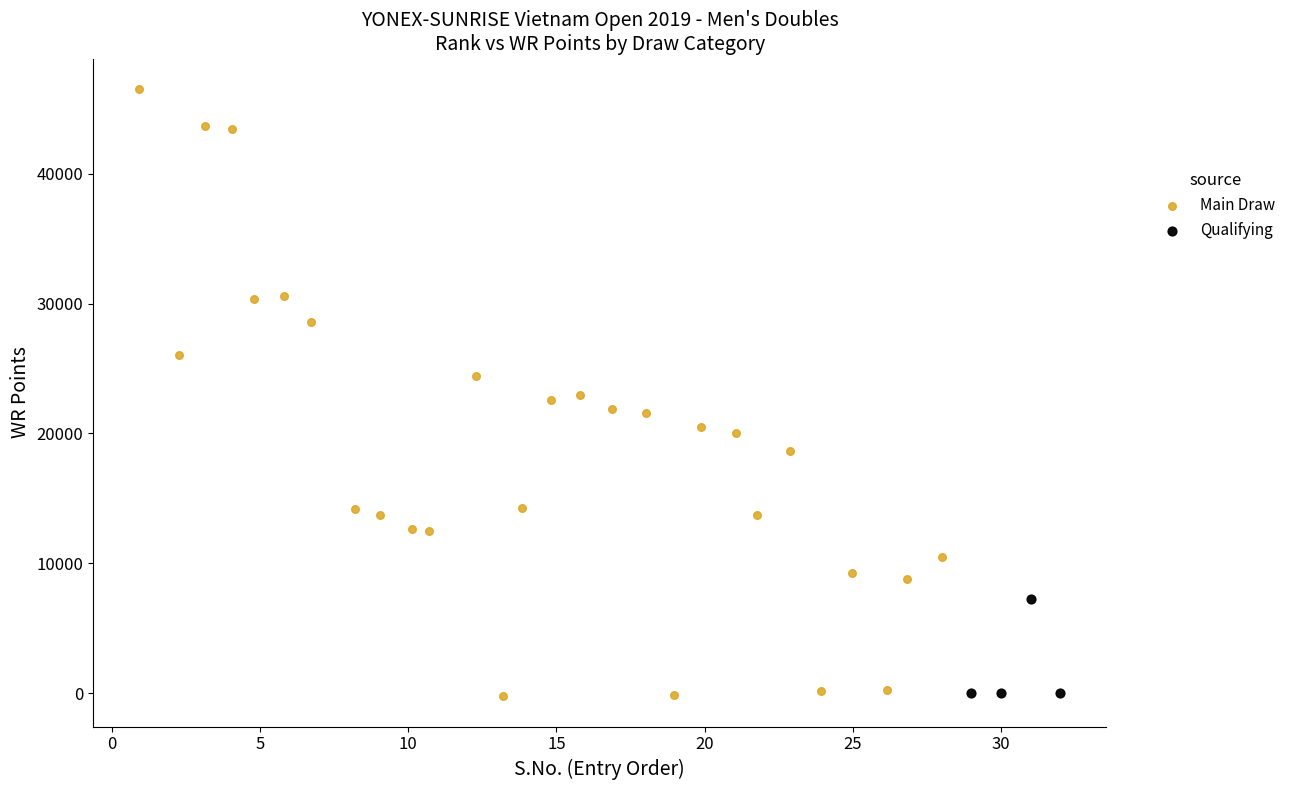

Which series has the widest spread of Y values?

Main Draw